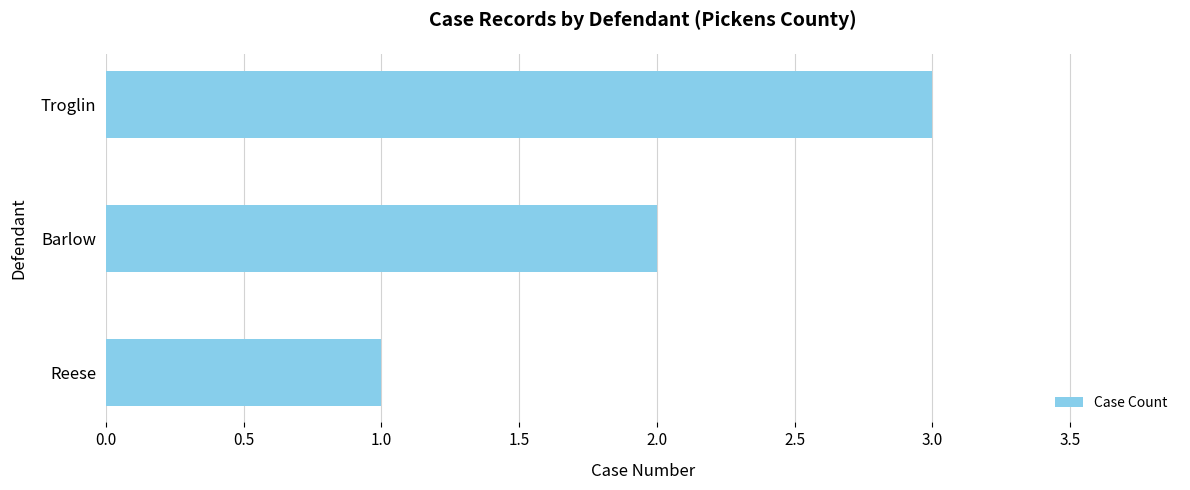

How many bars are there in total?

3